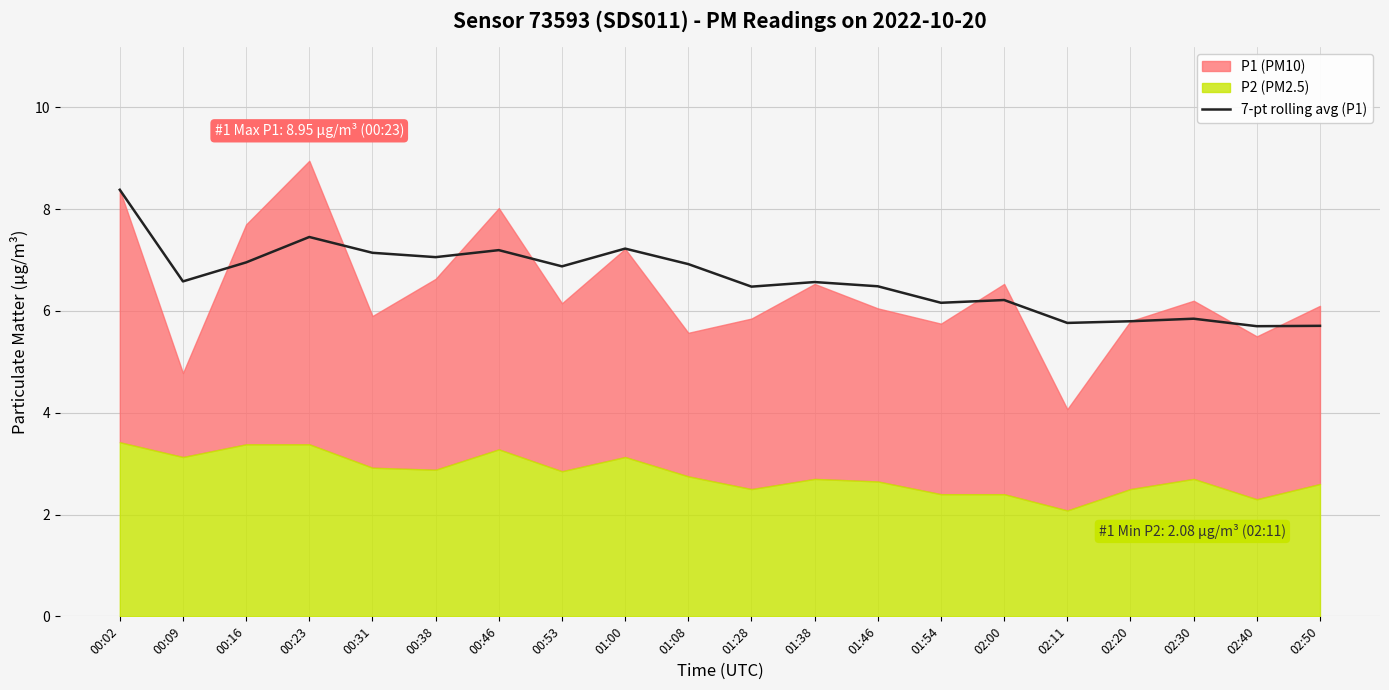

What is the label of the 5th point from the right?

02:11